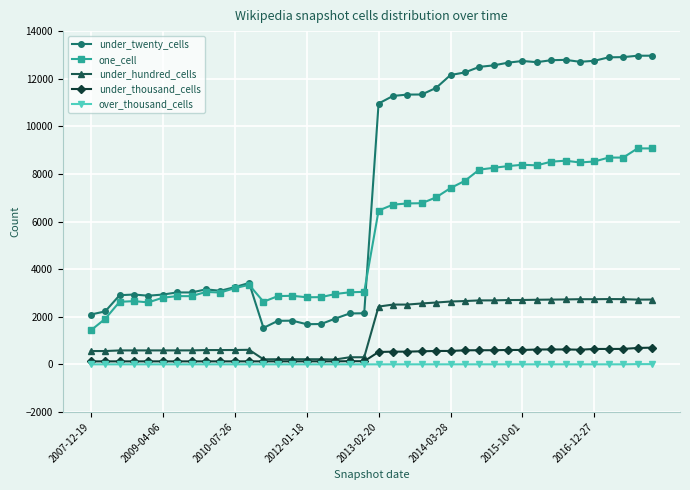

List the series in order of their peak value, highest first.

under_twenty_cells, one_cell, under_hundred_cells, under_thousand_cells, over_thousand_cells